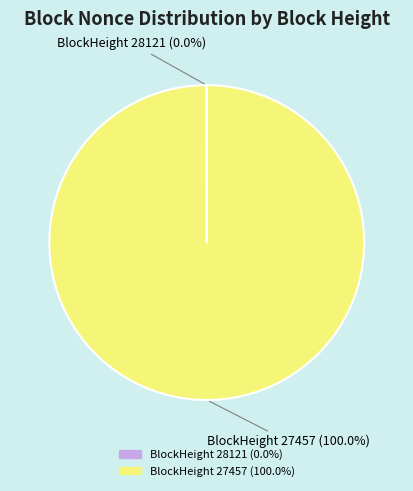

Is there a majority slice in this chart?

Yes